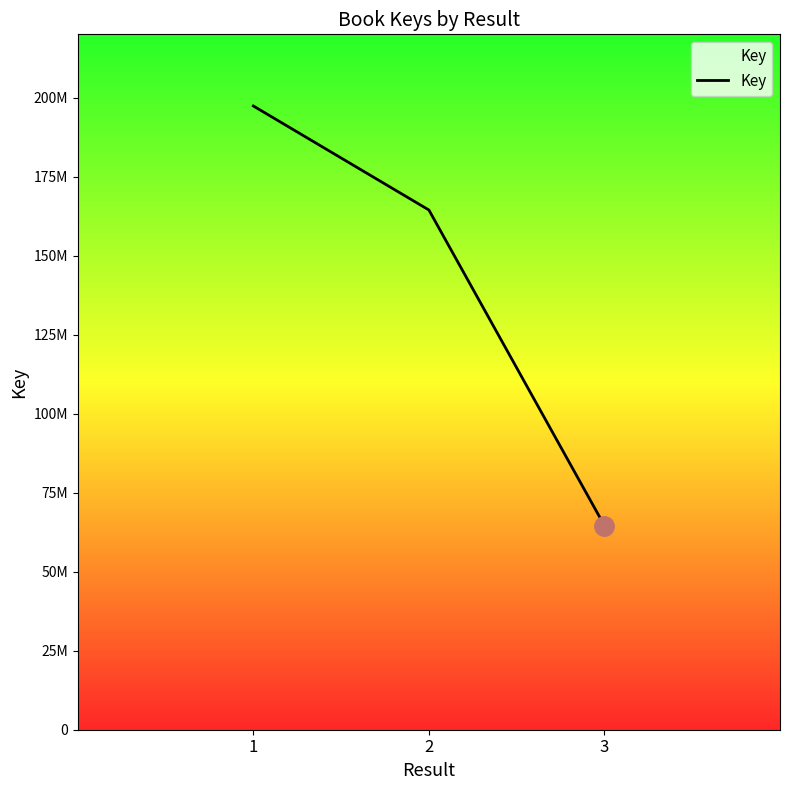

Does the chart display data point markers on the line(s)?

No